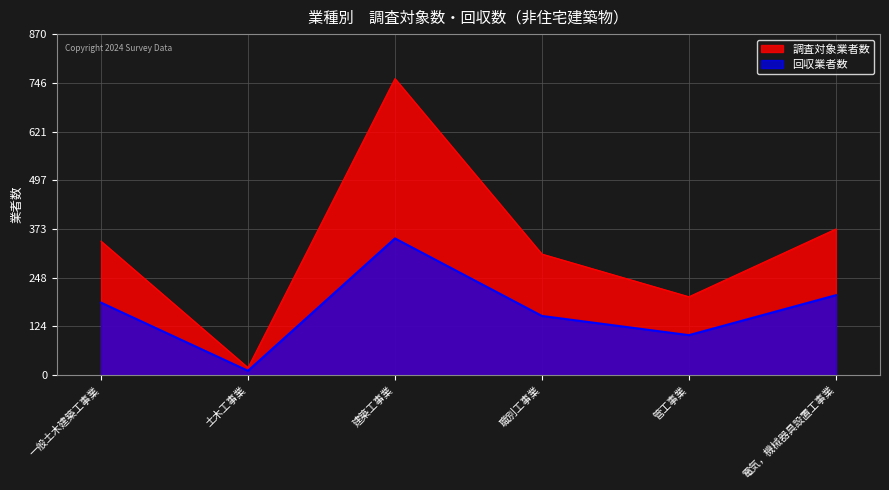

What position from the right is 職別工事業?

3